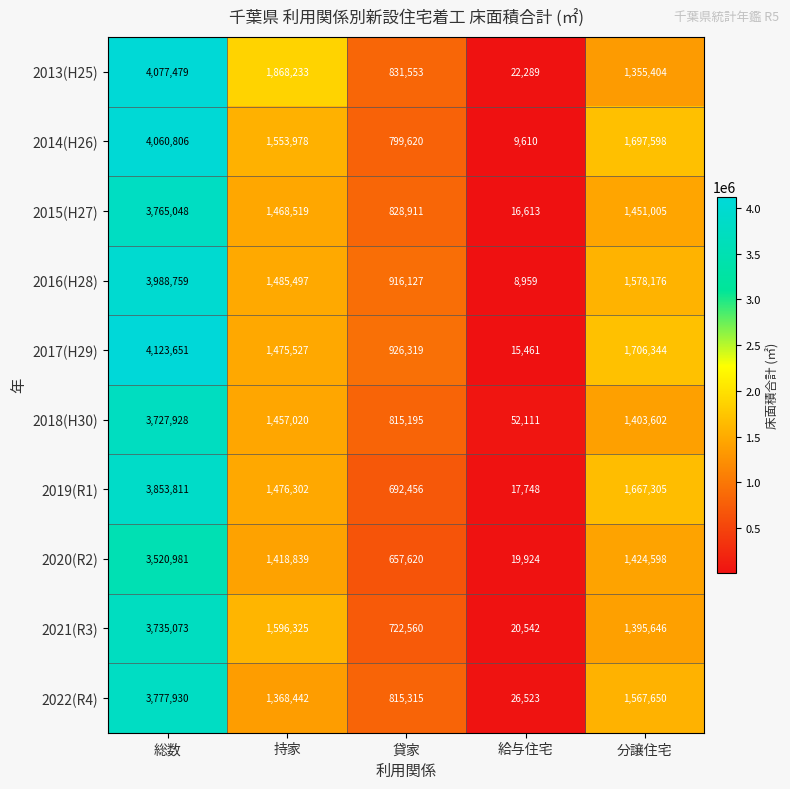

The value of 2021(R3) at 持家 is 1596325. True or false?

True